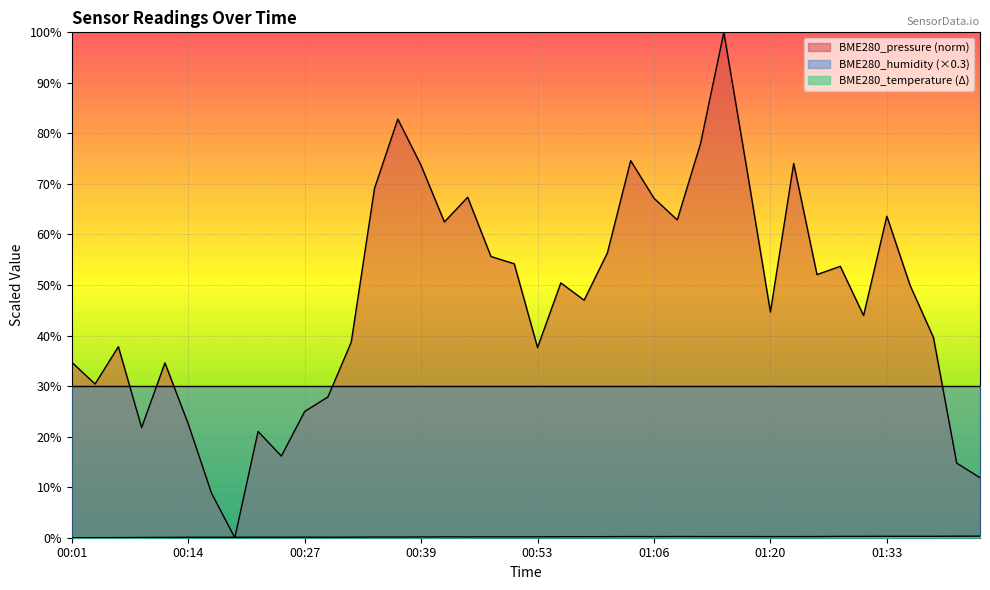

Where do BME280_temperature and BME280_pressure first cross each other?

00:17 and 00:19